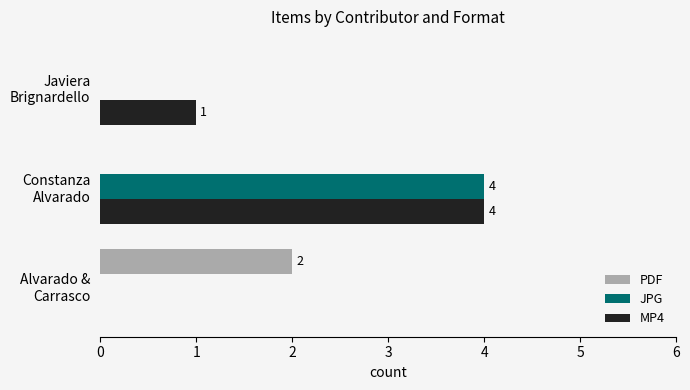

What is the greatest value displayed?

4